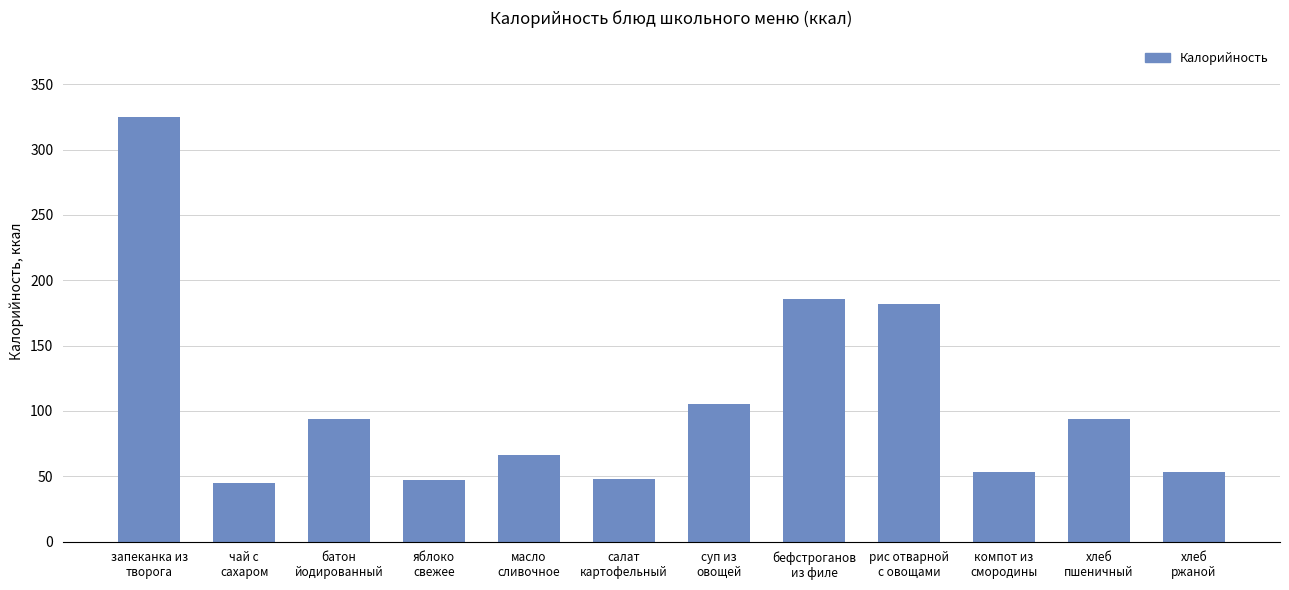

What position from the left is запеканка из
творога?

1